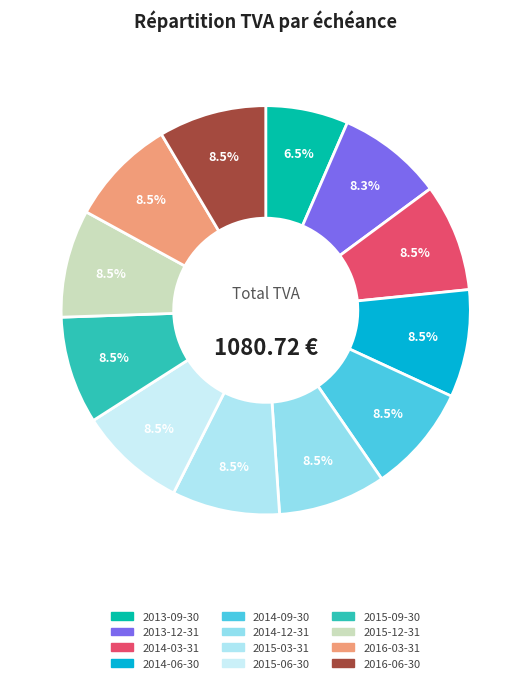

To the nearest percent, what is the average slice percentage?

8%